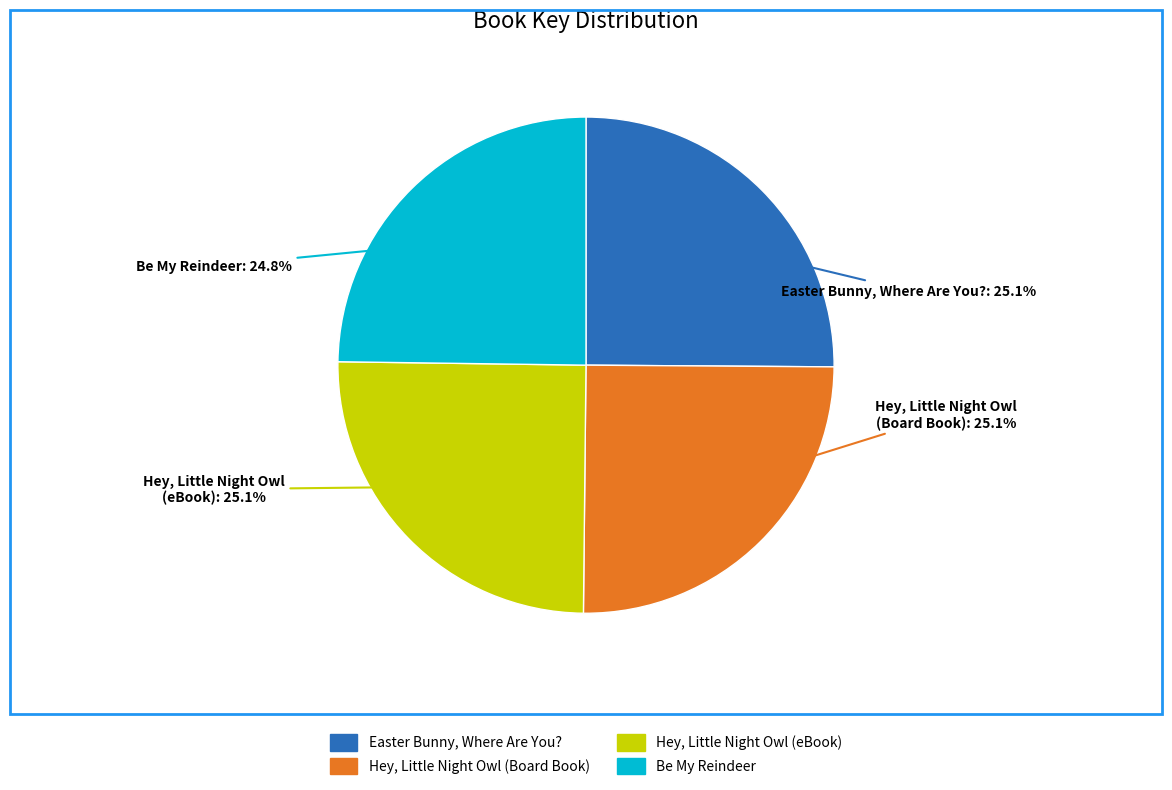

Combined, do Hey, Little Night Owl (eBook) and Hey, Little Night Owl (Board Book) account for over 50%?

Yes